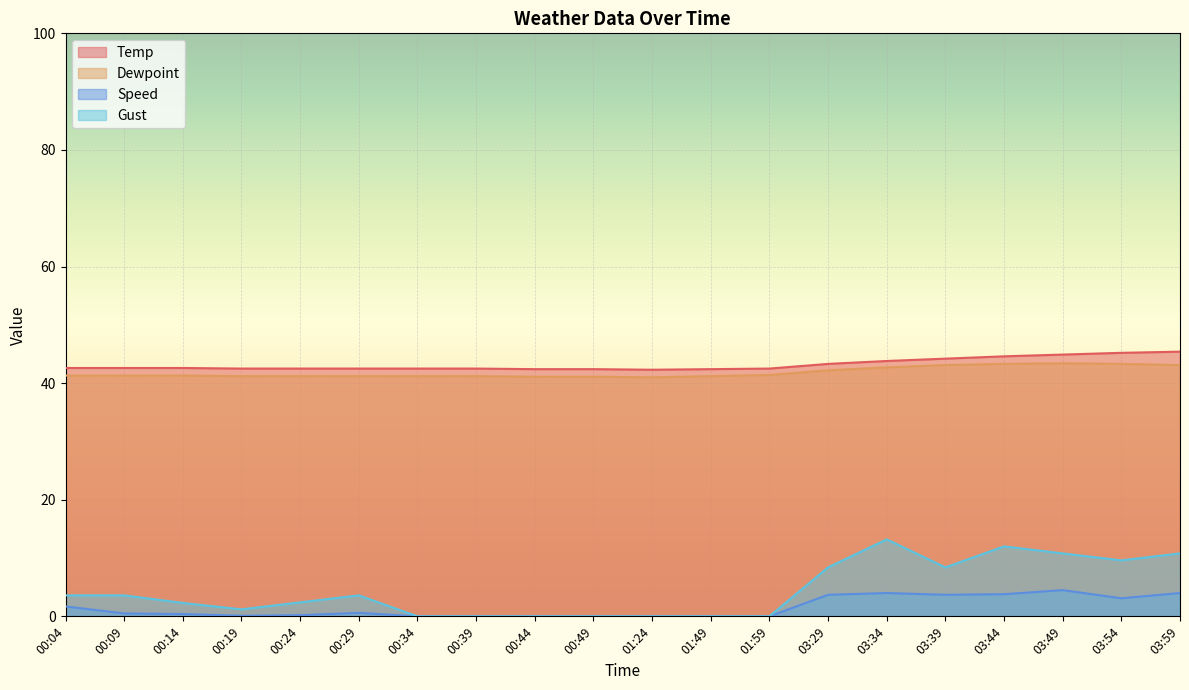

What is the total value across all series at 00:29?

87.9